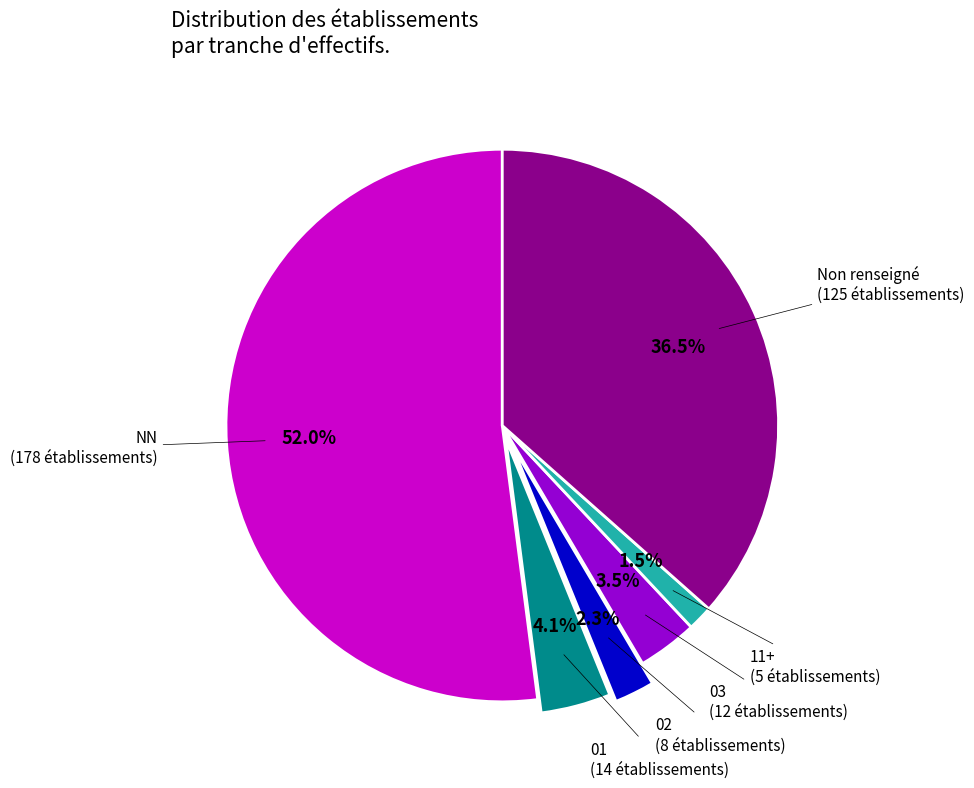

Is there a majority slice in this chart?

Yes